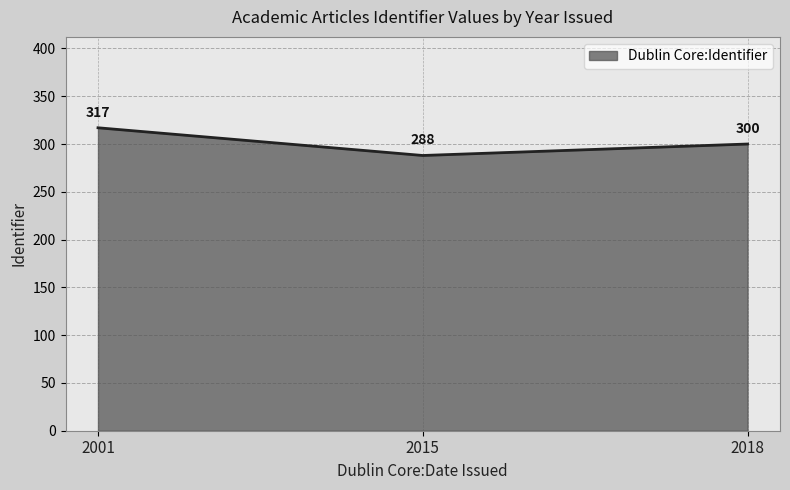

What is the approximate value at 2001?

317